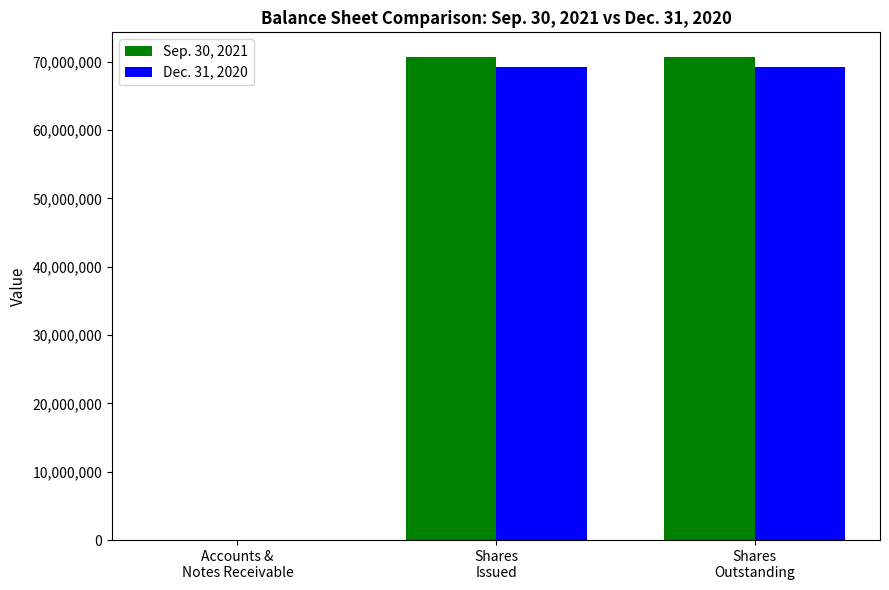

How many categories are shown in the chart?

3